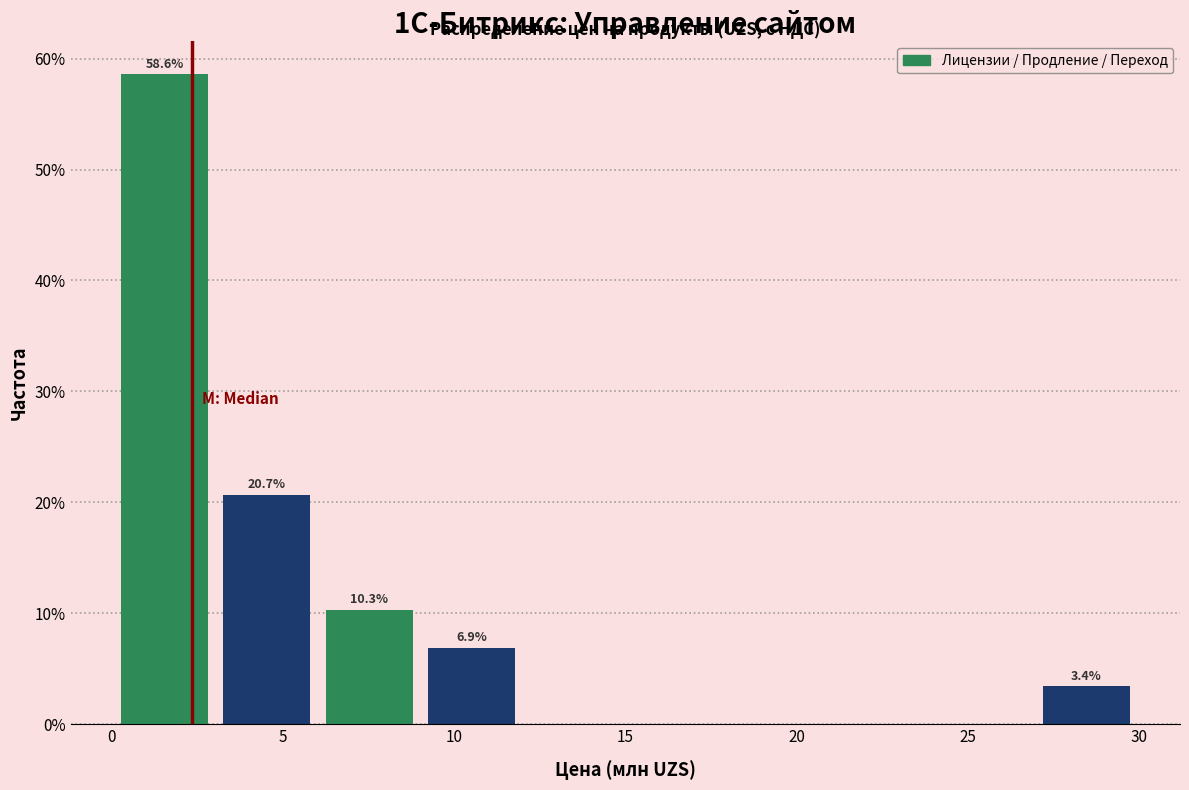

Over which range of the x-axis is the bar tallest?

0 to 3